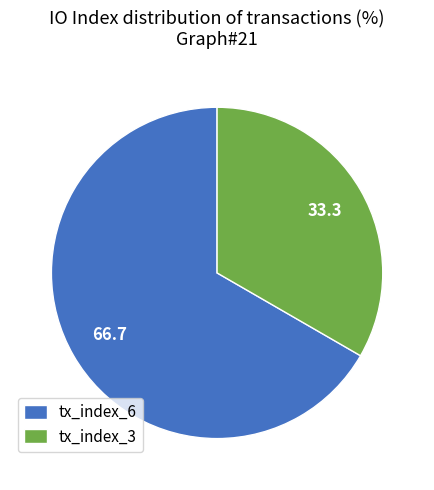

What is the ratio of the value at tx_index_6 to the value at tx_index_3?

2.0